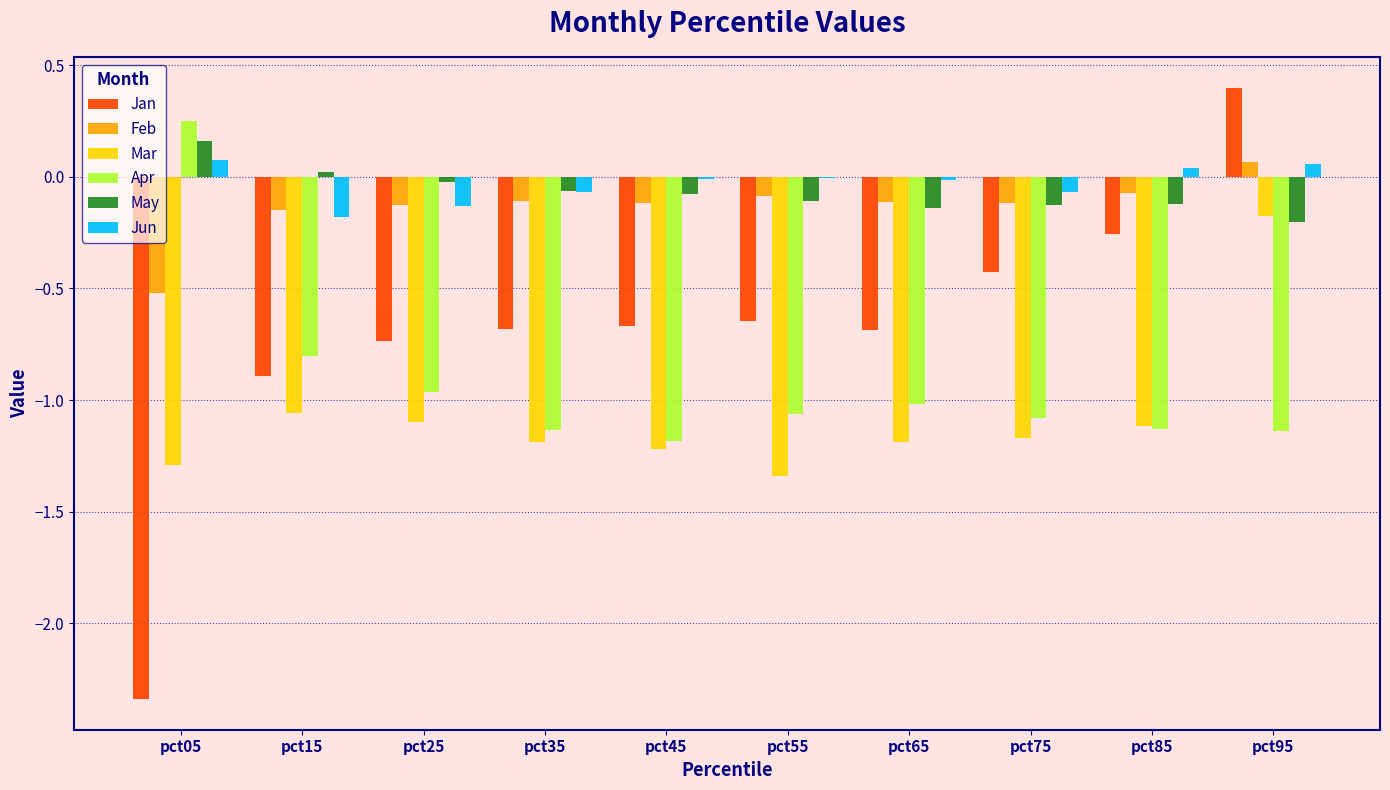

Between pct55 and pct95, which series saw the biggest shift?

Mar